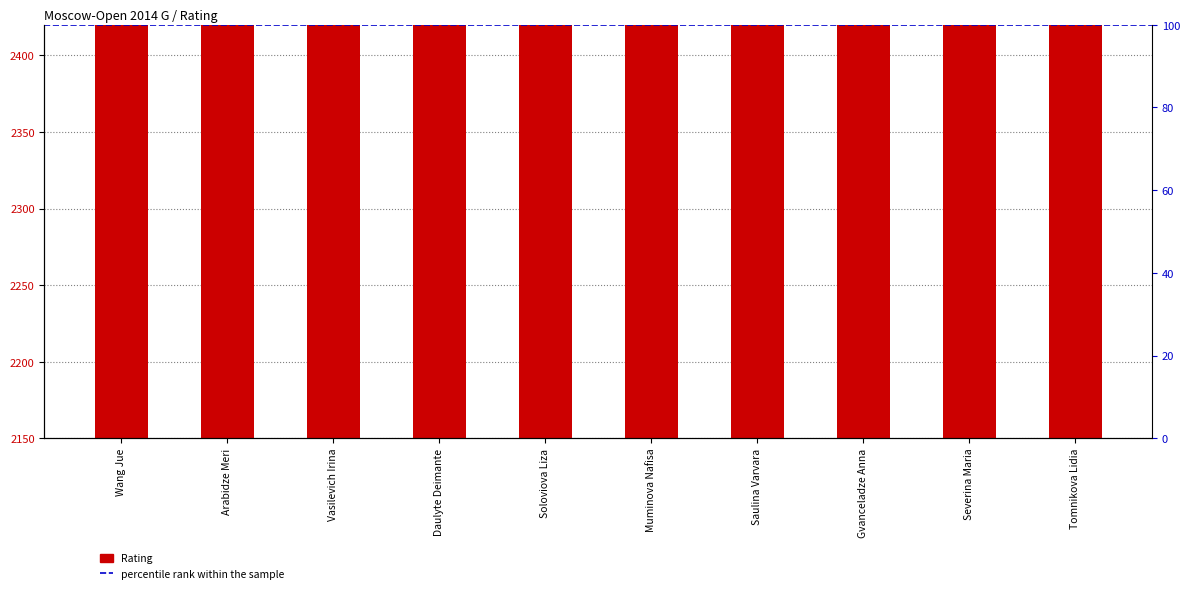

List the labels in order of value, largest first.

Wang Jue, Arabidze Meri, Vasilevich Irina, Daulyte Deimante, Soloviova Liza, Muminova Nafisa, Saulina Varvara, Gvanceladze Anna, Severina Maria, Tomnikova Lidia